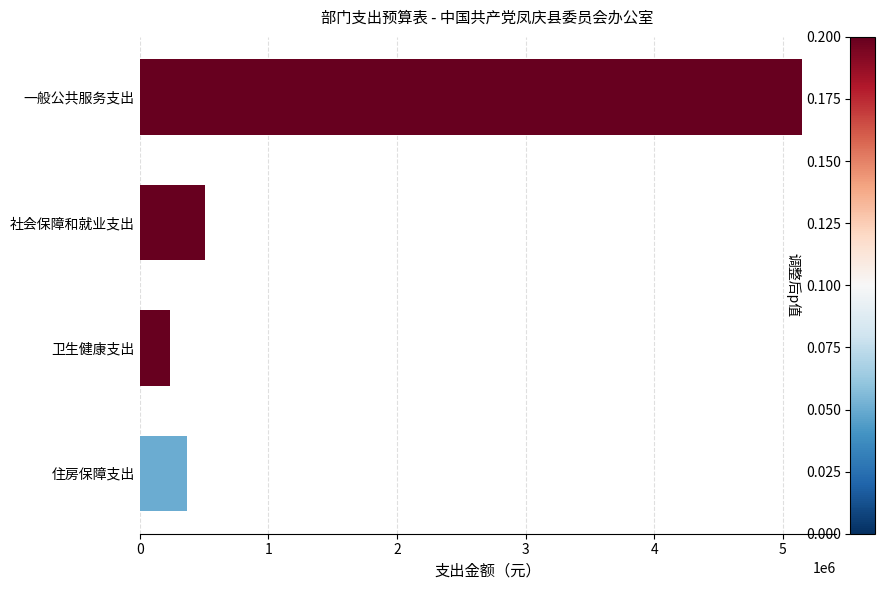

Reading bottom to top, extract all data points from this chart.

368862.0	233894.9	503575.7	5151788.0